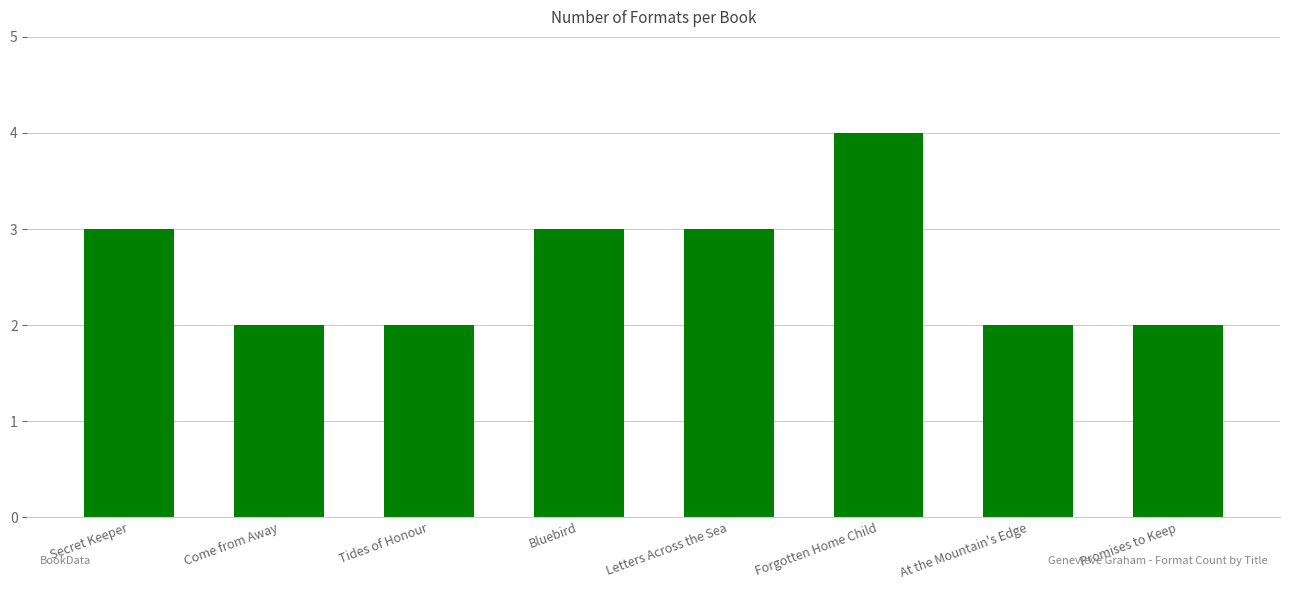

What value does the data have at Letters Across the Sea?

3